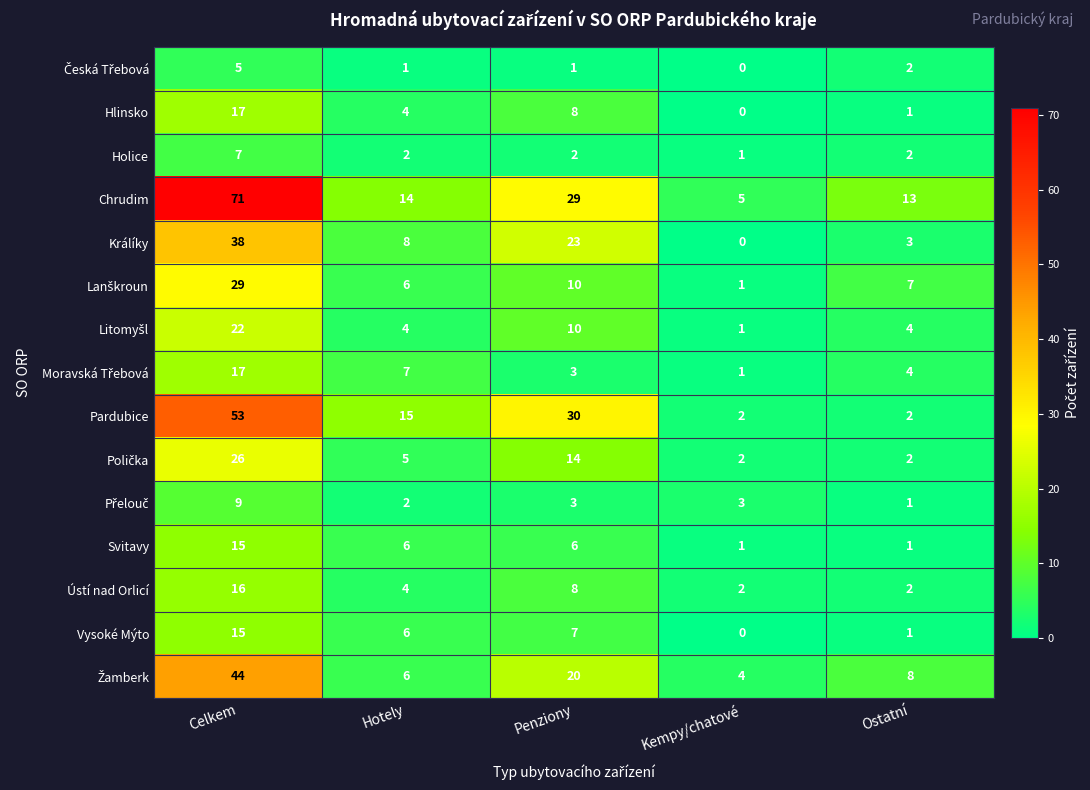

At how many categories does at least one series exceed 44?

1